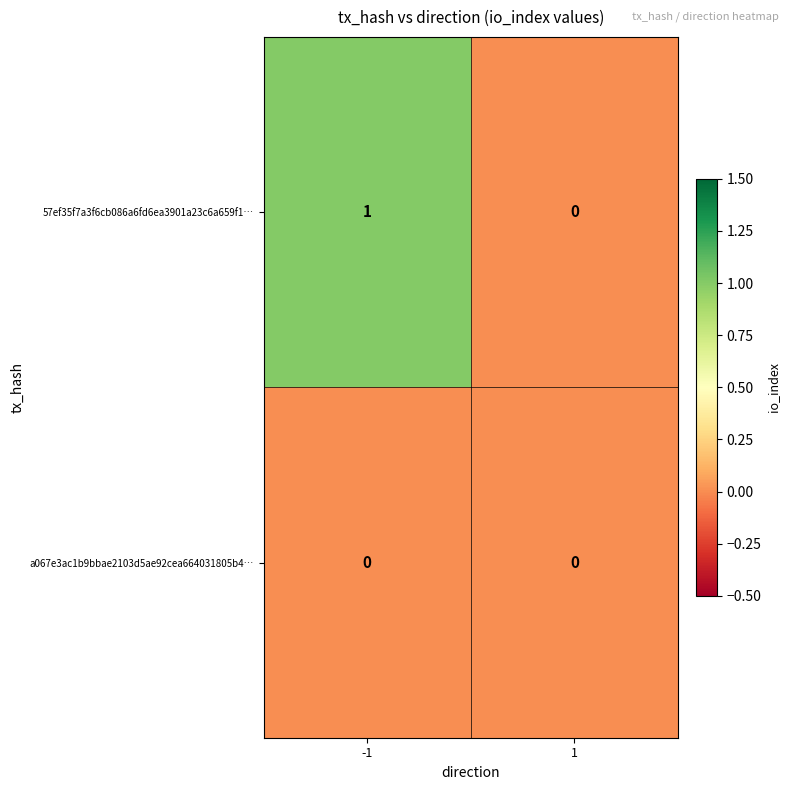

Which series has the widest spread of values?

57ef35f7a3f6cb086a6fd6ea3901a23c6a659f1…